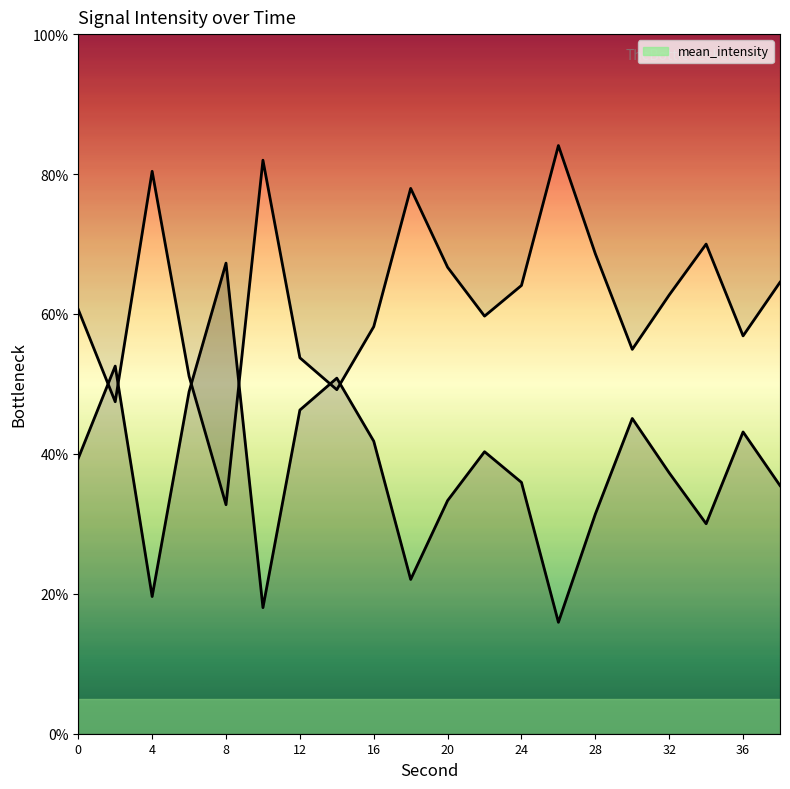

Which has a higher value, 16 or 32?

16